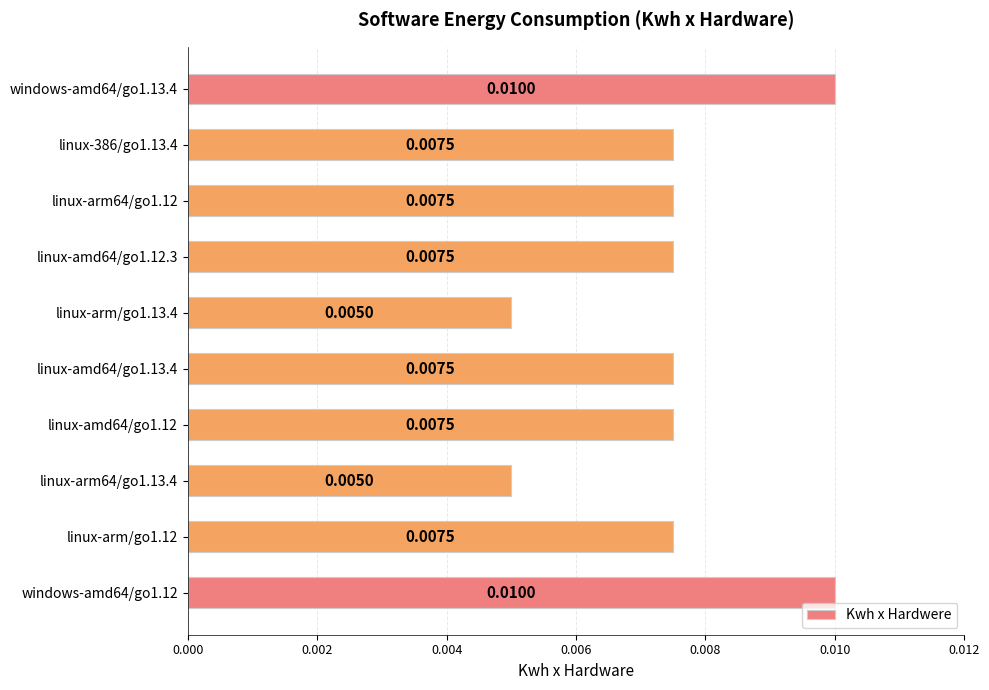

Which has a higher value, windows-amd64/go1.12 or linux-arm/go1.12?

windows-amd64/go1.12